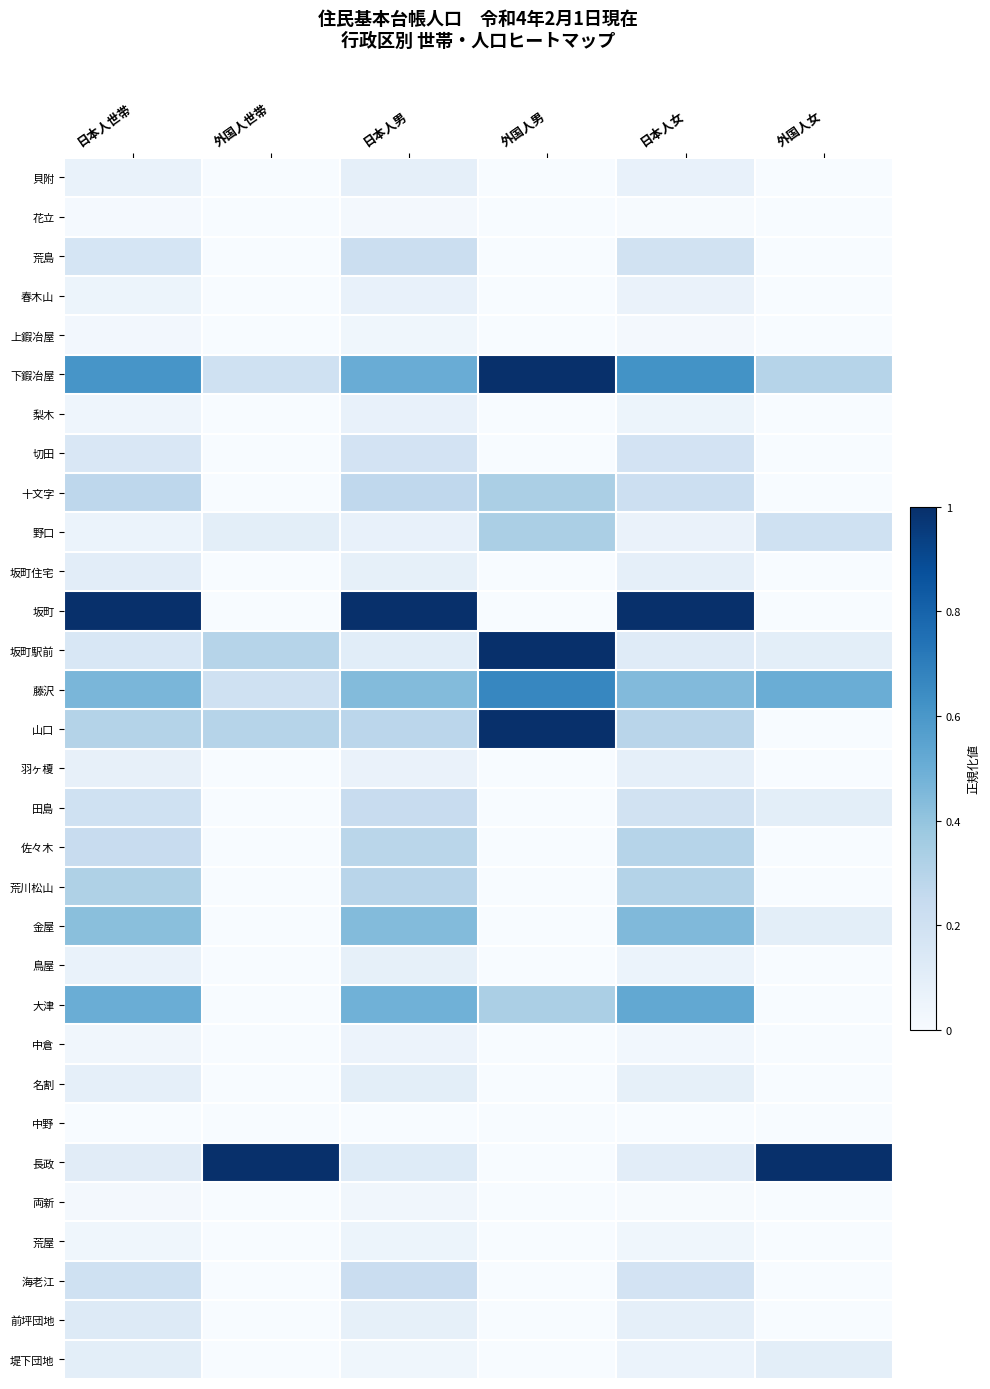

Which label corresponds to the smallest value in the chart?

外国人世帯